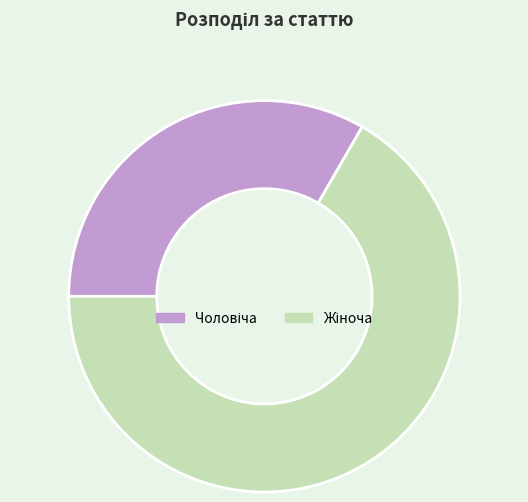

Is there a majority slice in this chart?

Yes